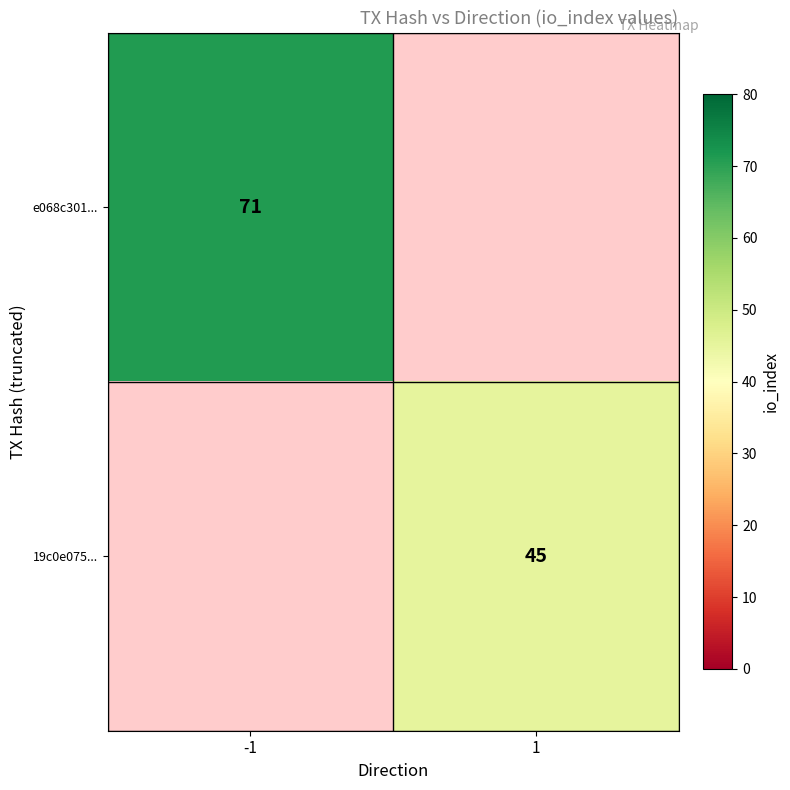

Count the number of data series in this chart.

2